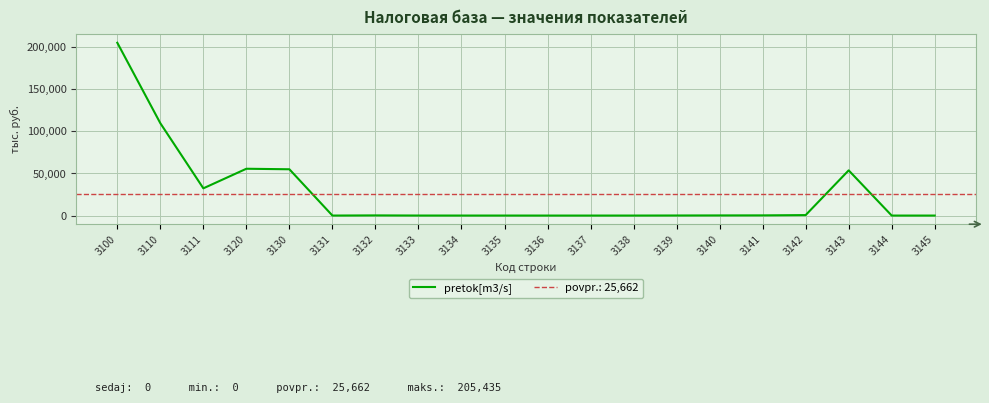

Where is the first local minimum?

3111